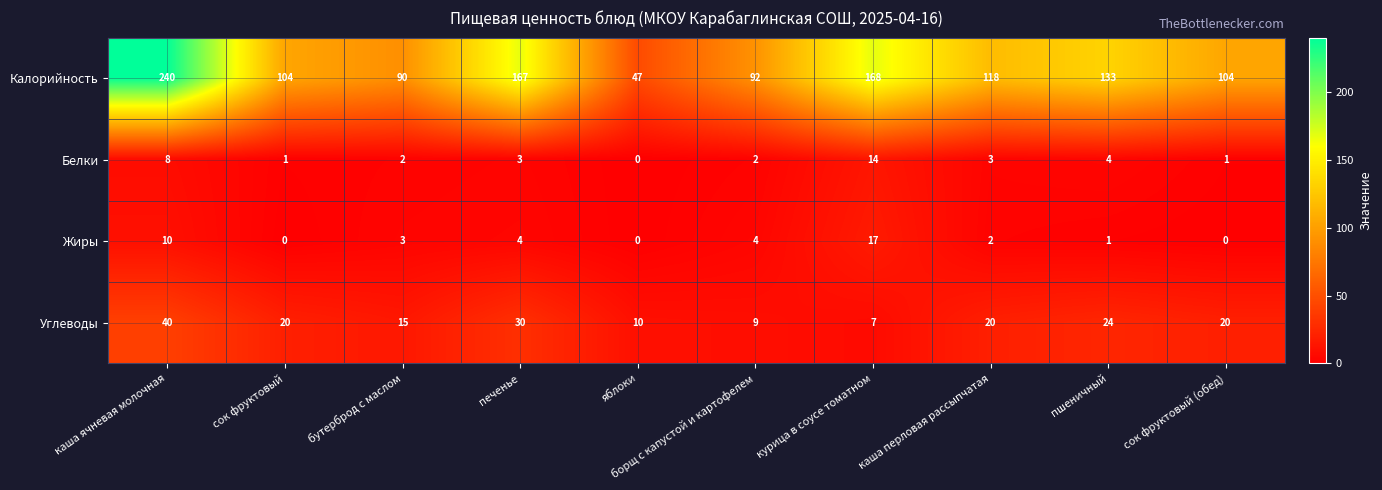

What is the difference between the maximum and minimum values in the Калорийность series?

193